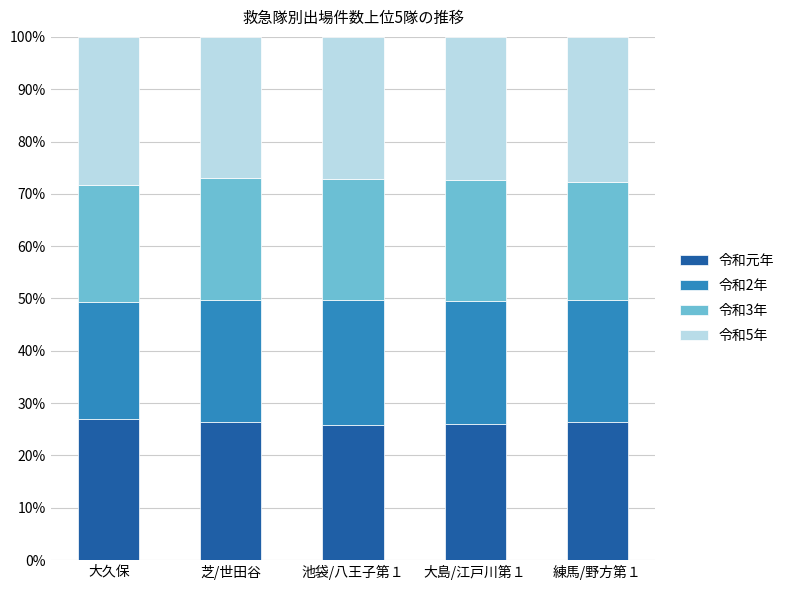

What is the total value across all series at 大島/江戸川第１?

100.0